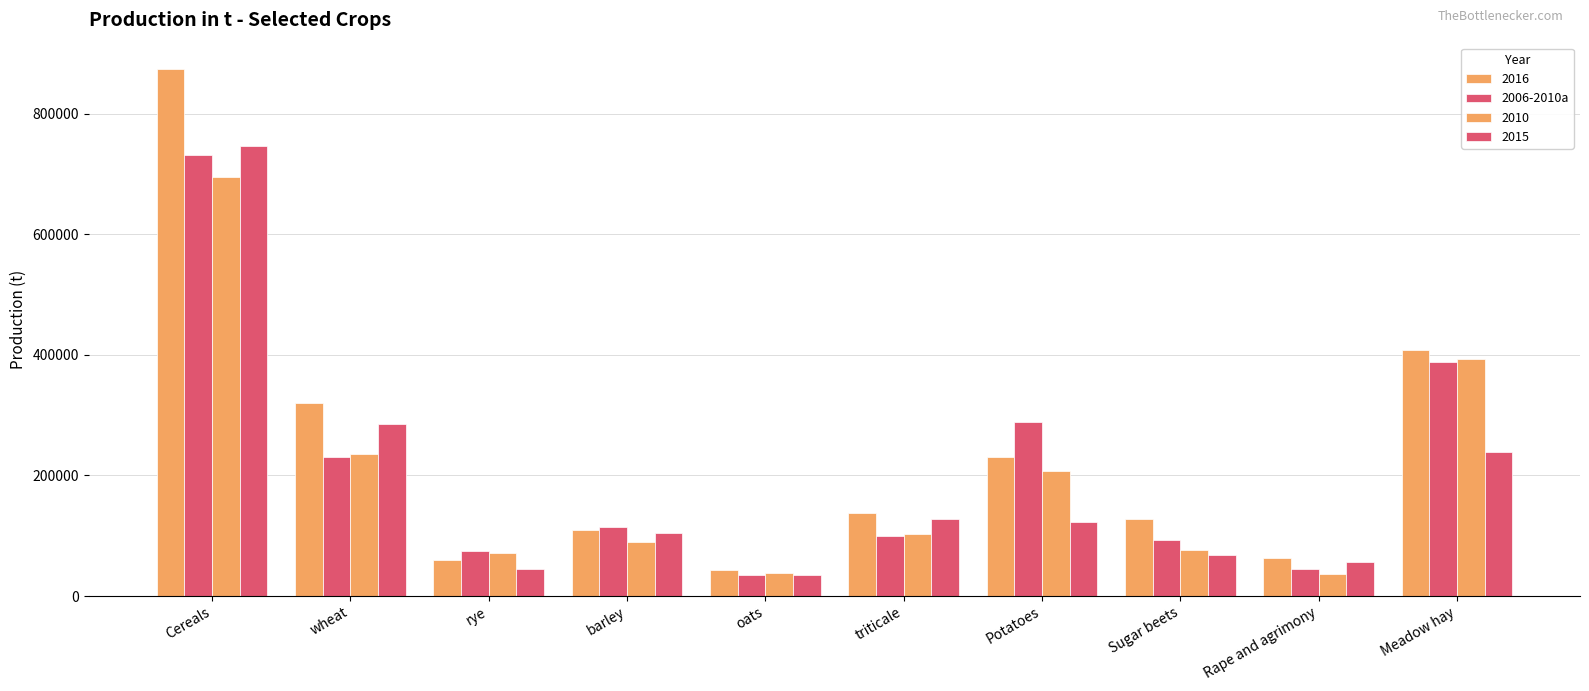

Which has a higher value, Sugar beets or Rape and agrimony?

Sugar beets